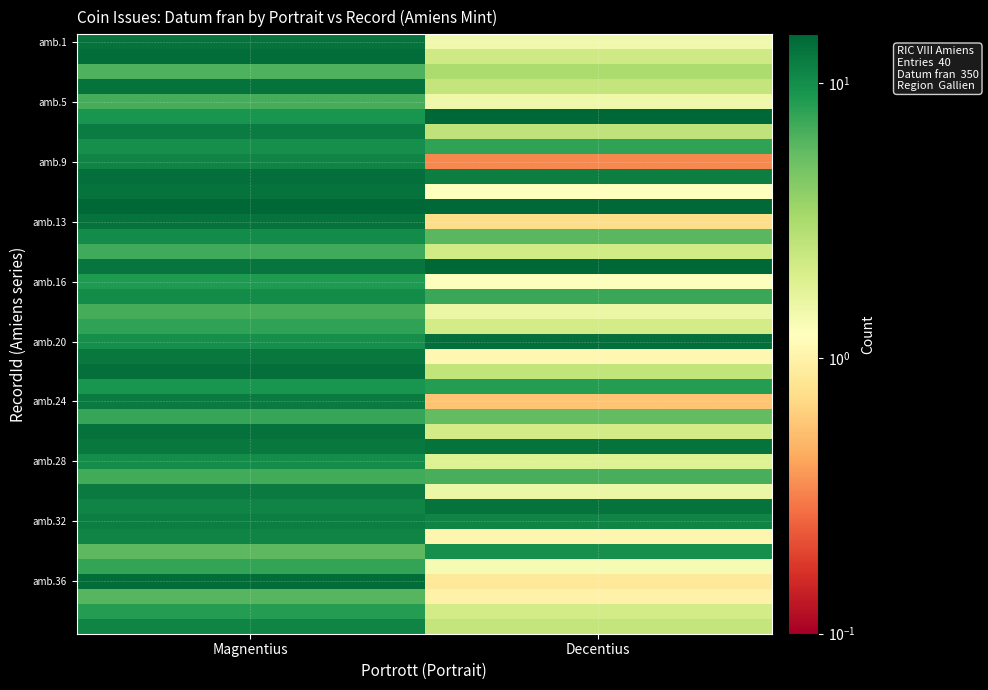

Which series has the largest range (max minus min)?

amb.36